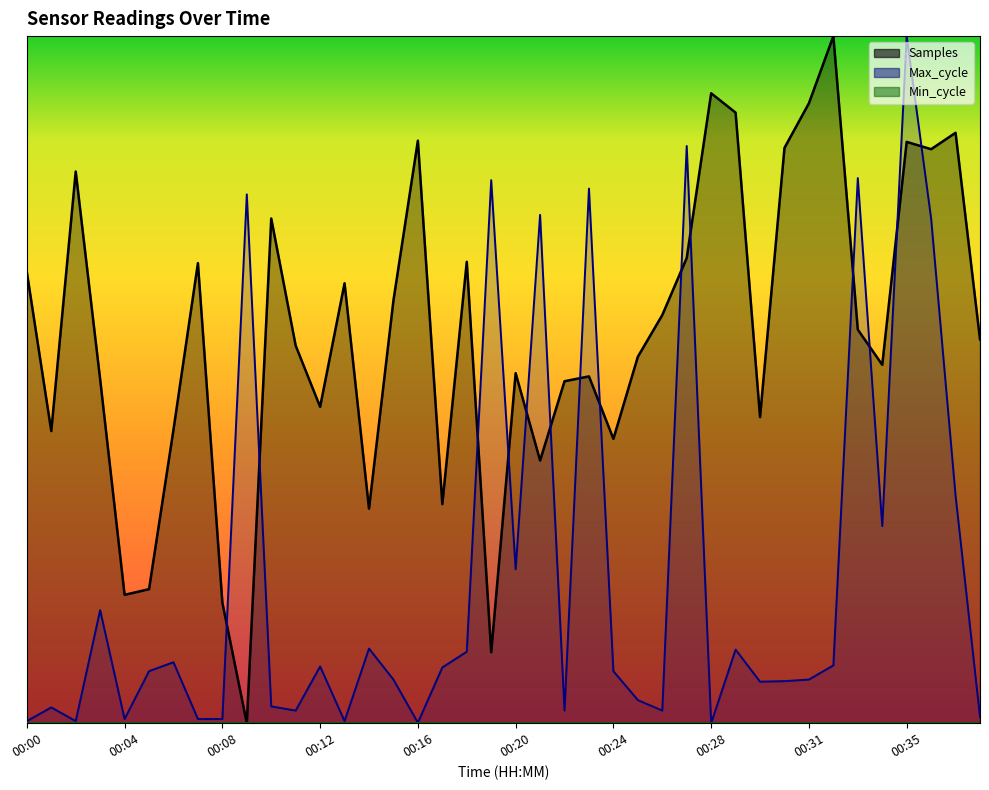

At 00:24, list the series in order from smallest to largest.

Max_cycle, Samples